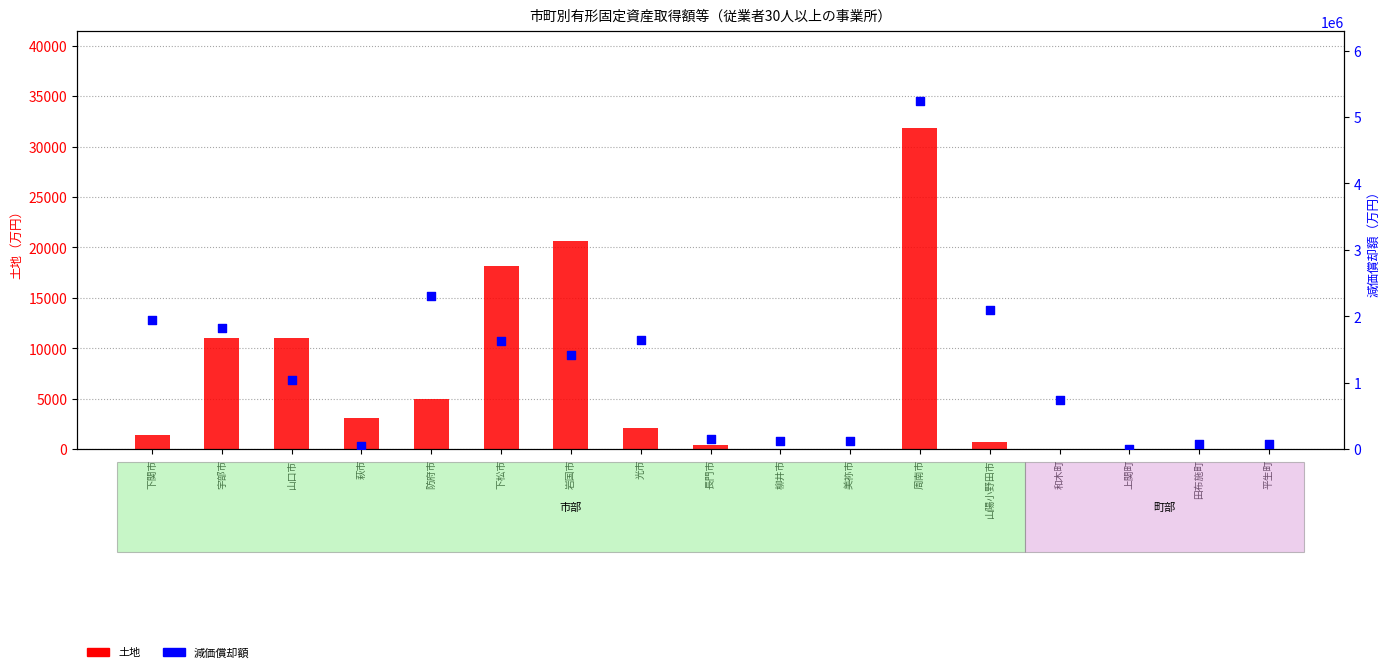

What is the total value across all series at 田布施町?

74092